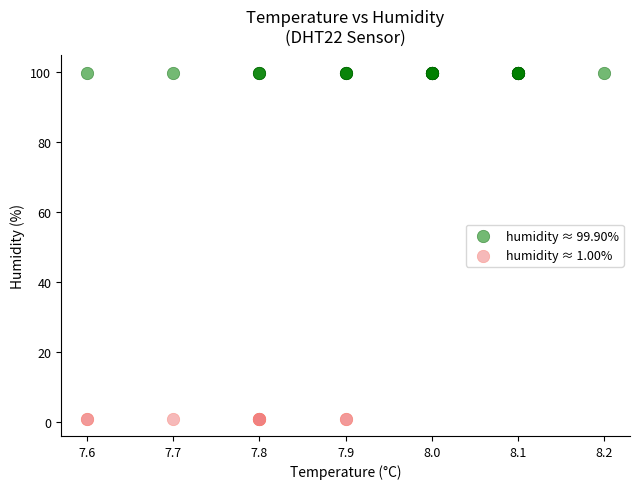

Which series contains the highest Y value?

humidity ≈ 99.90%